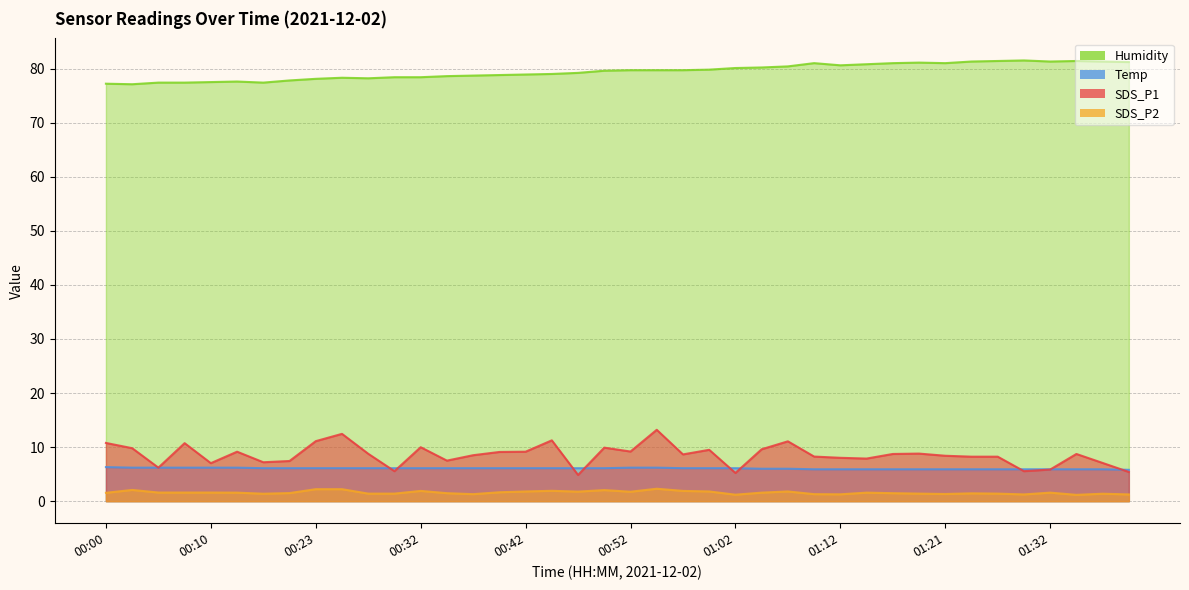

What value does the SDS_P2 series have at 01:29?

1.2